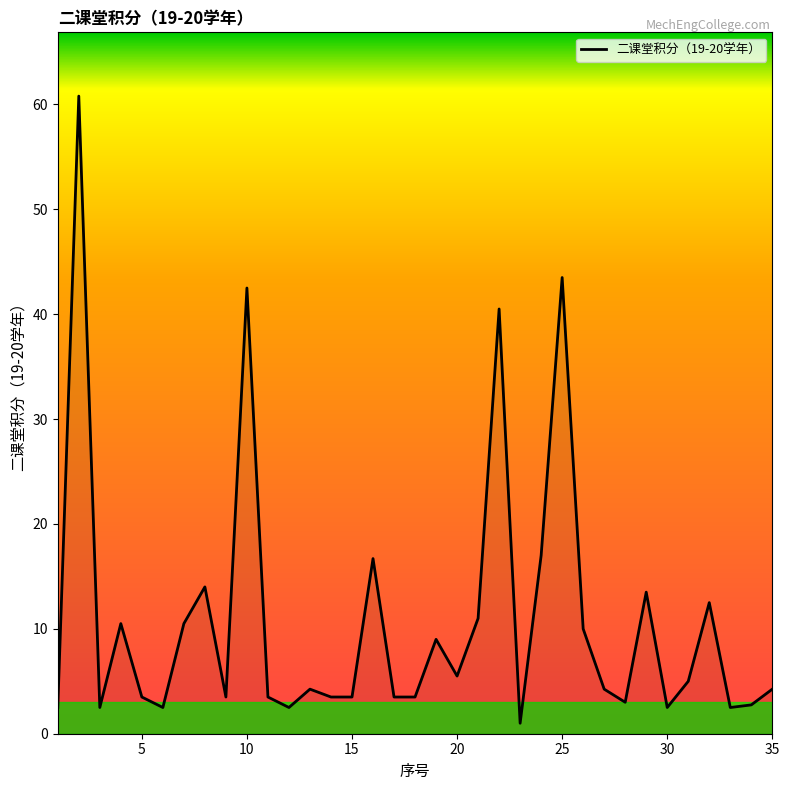

What is the greatest value displayed?

60.8